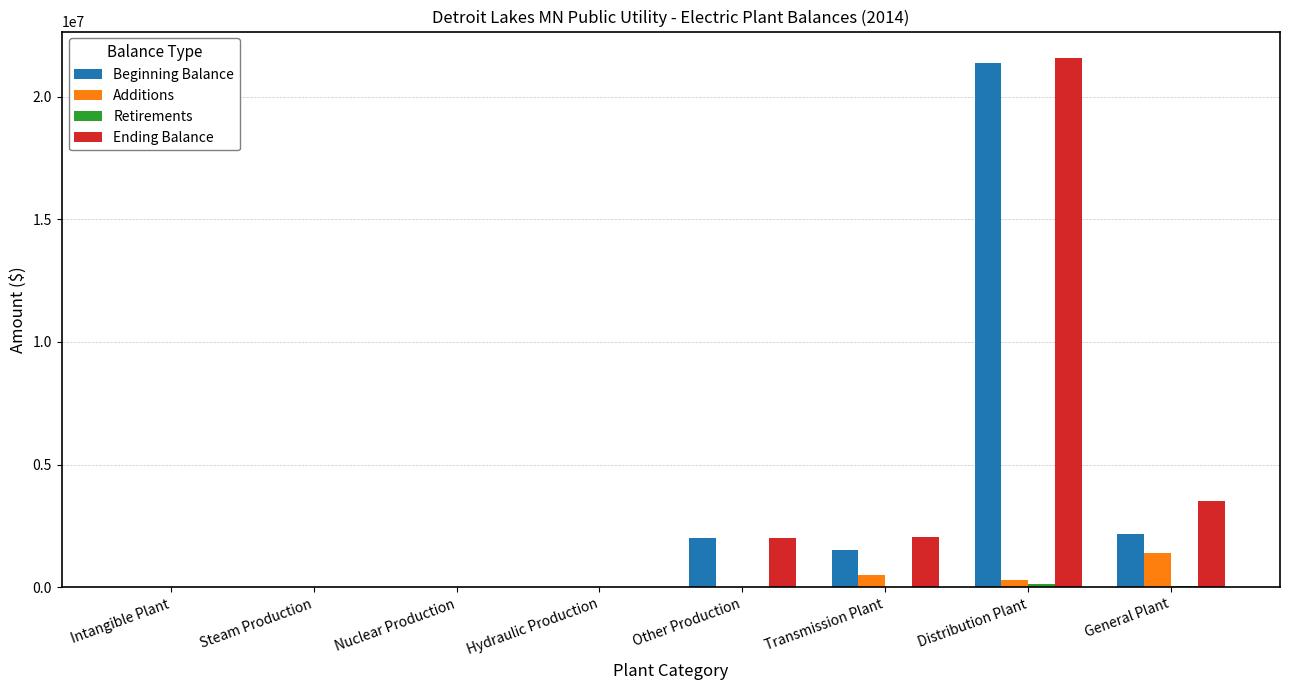

Is it true that Beginning Balance equals 21386945 at Distribution Plant?

True